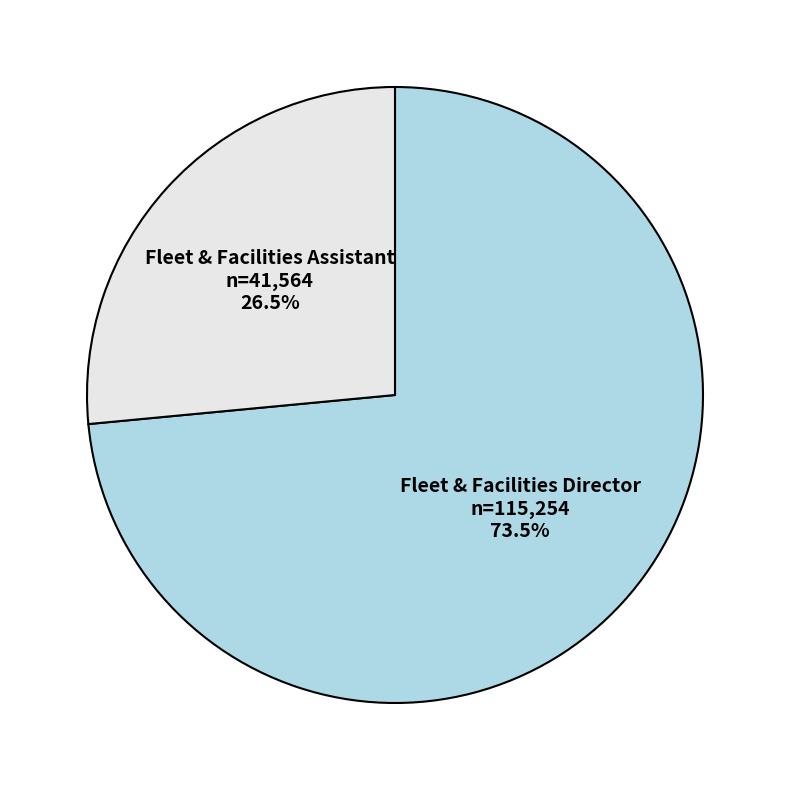

Count the number of slices in the pie.

2